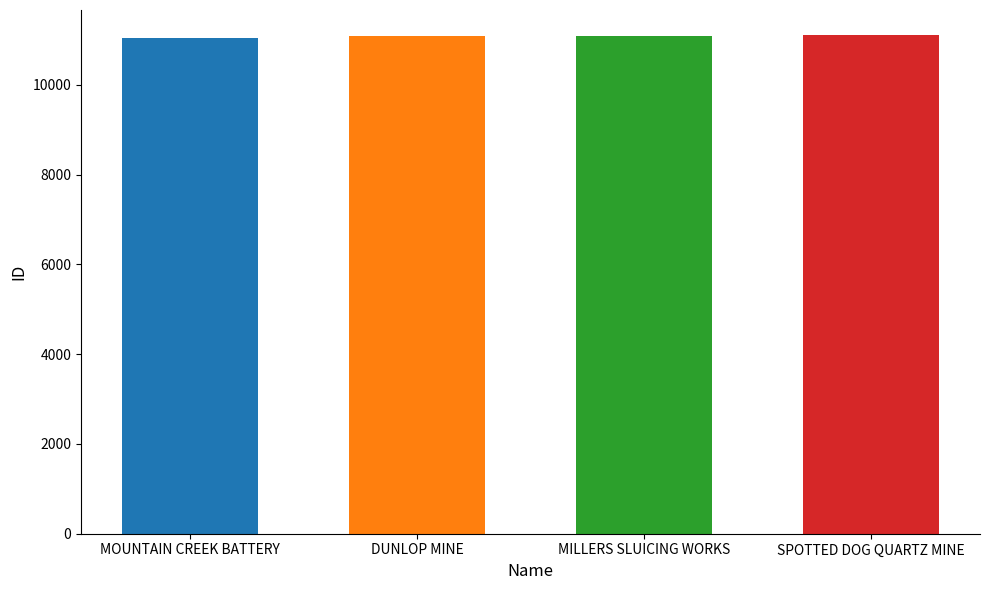

Between MILLERS SLUICING WORKS and MOUNTAIN CREEK BATTERY, which is larger?

MILLERS SLUICING WORKS